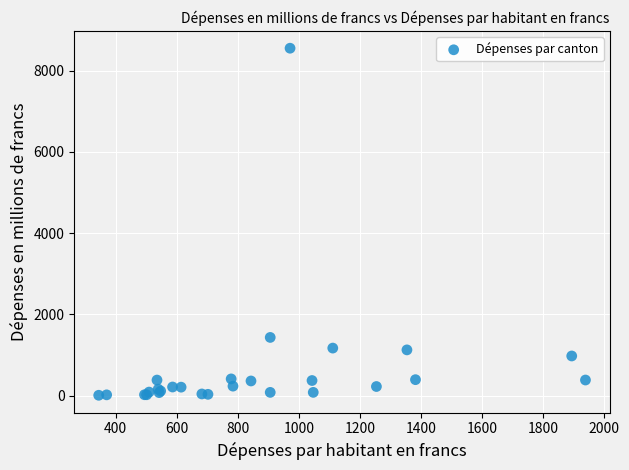

What Y value in the scatter plot is closest to 4281?

1431.0